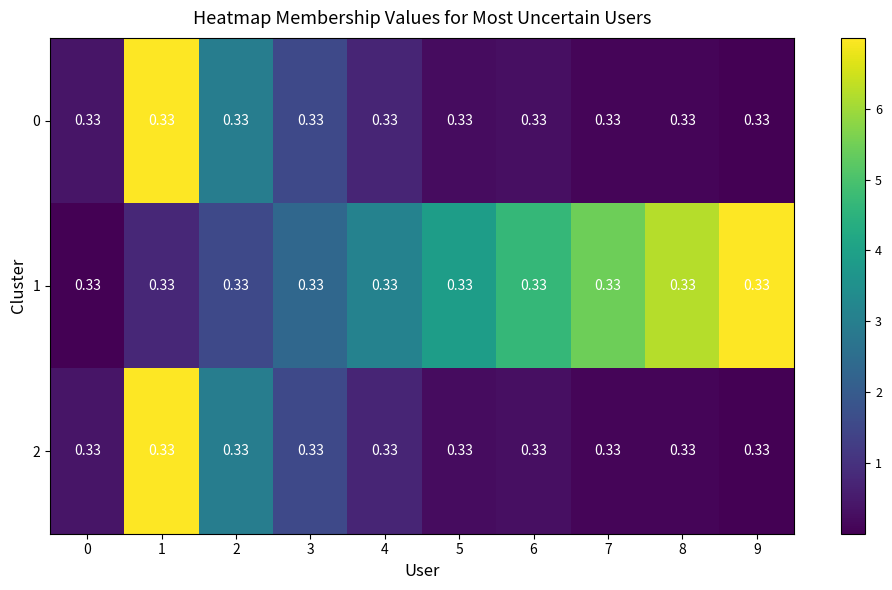

Is the value of 2 at 6 greater than the value of 1 at 0?

Yes